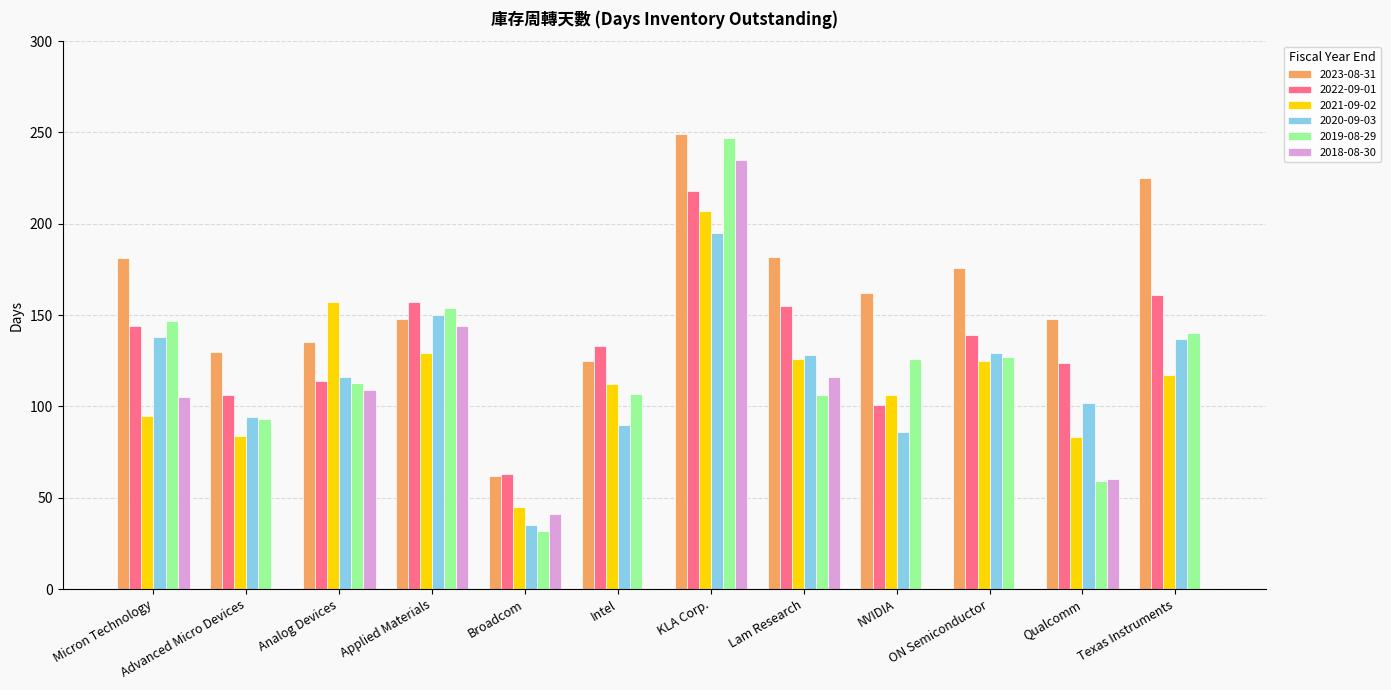

What is the maximum value for 2018-08-30?

235